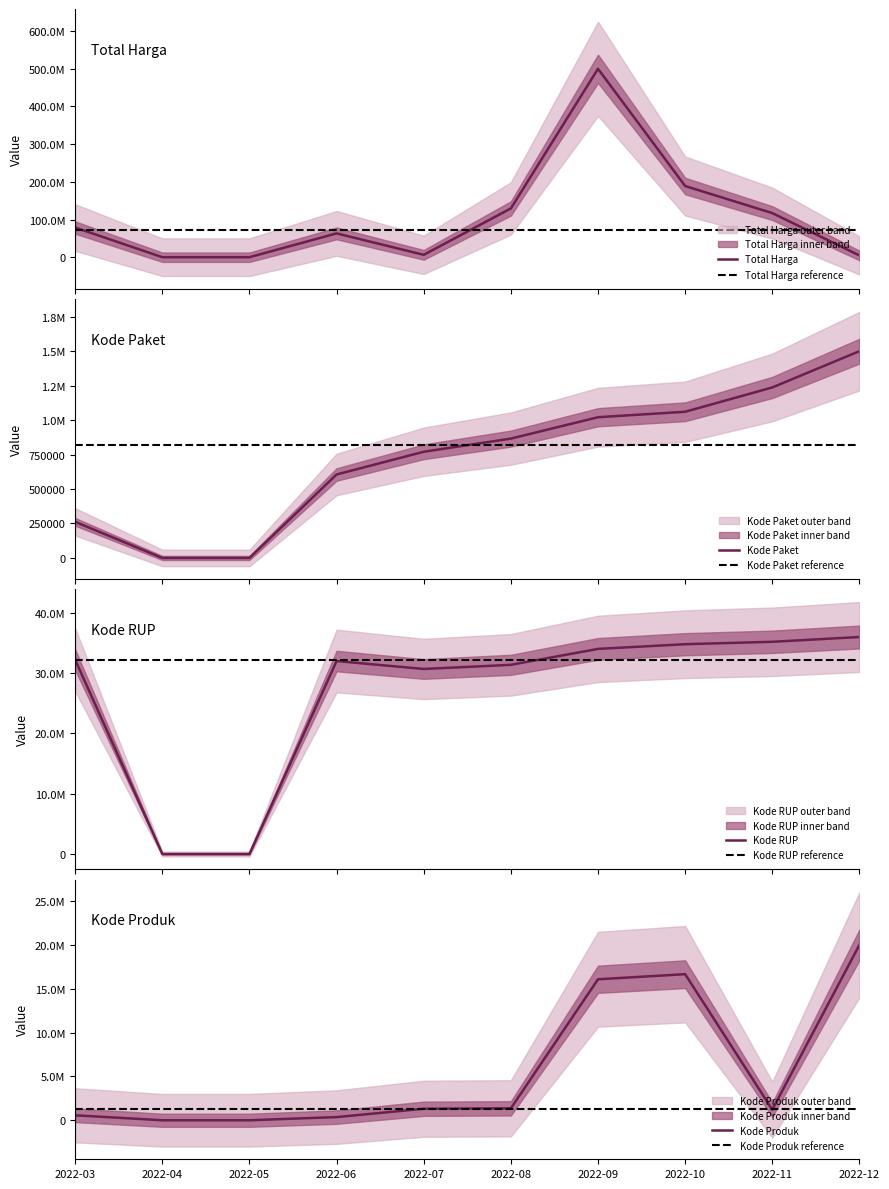

At which category does Kode Produk reach its first local peak?

2022-10